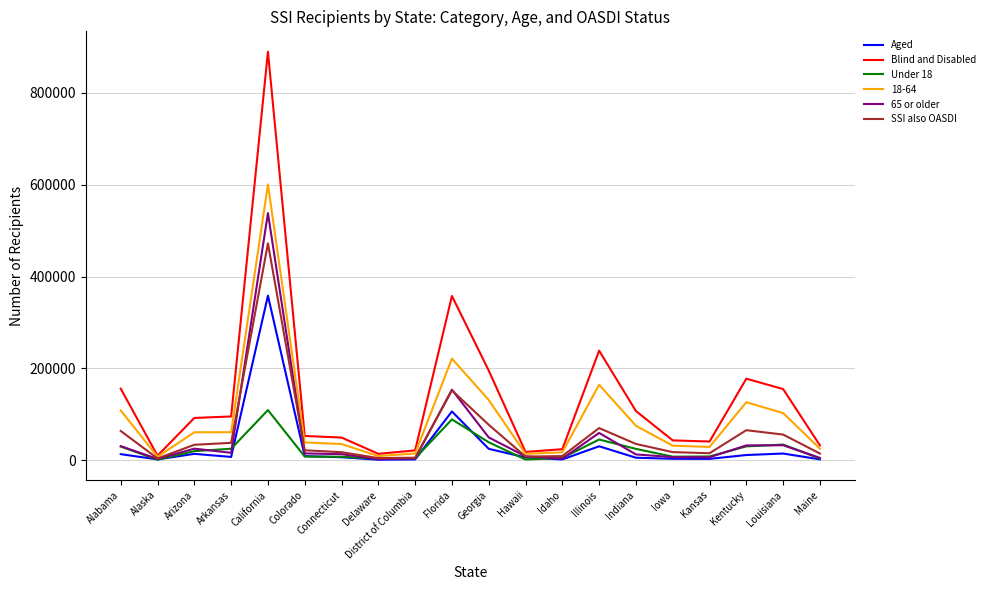

At which label does Under 18 reach its peak?

California